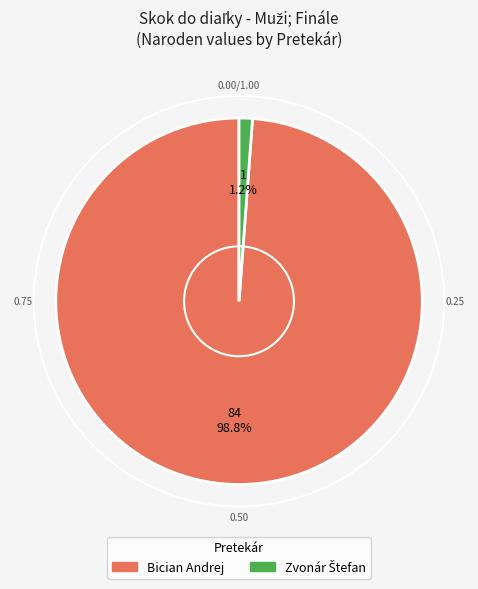

Is there any slice that represents more than half of the pie?

Yes